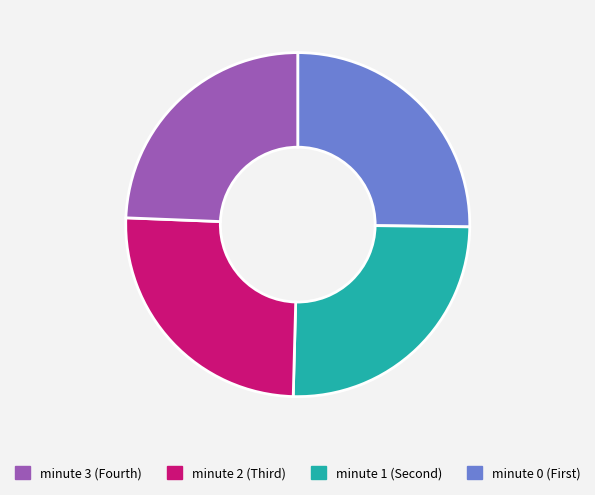

Is there a majority slice in this chart?

No